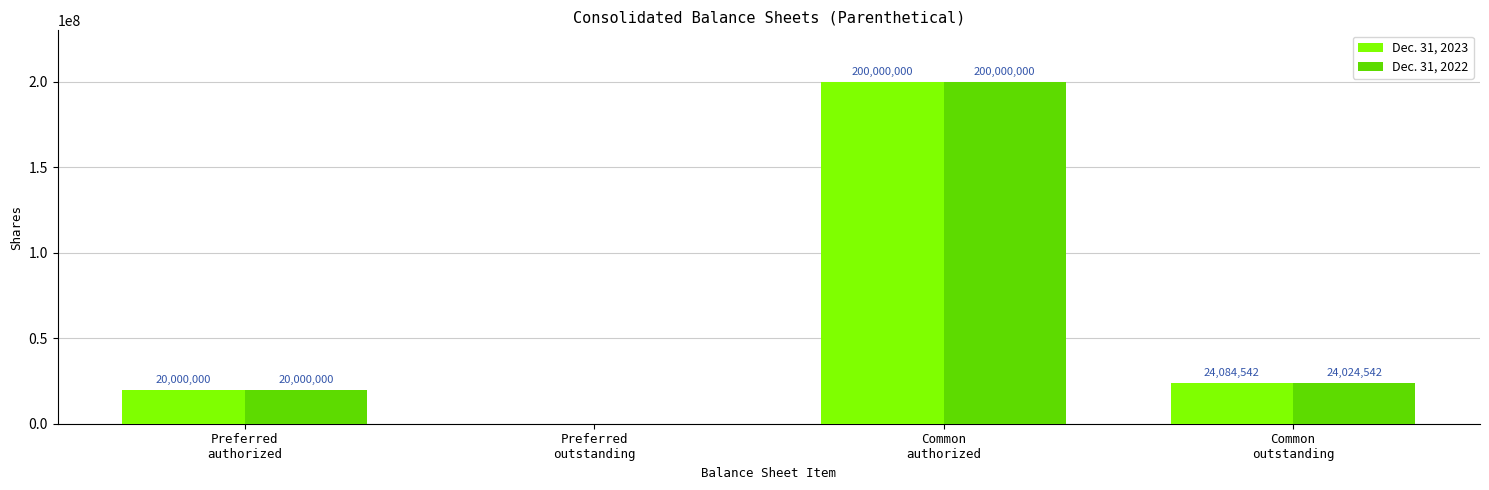

Reading left to right, extract all data points from this chart.

Dec. 31, 2023: Preferred
authorized=20000000	Preferred
outstanding=0	Common
authorized=200000000	Common
outstanding=24084542
Dec. 31, 2022: Preferred
authorized=20000000	Preferred
outstanding=0	Common
authorized=200000000	Common
outstanding=24024542